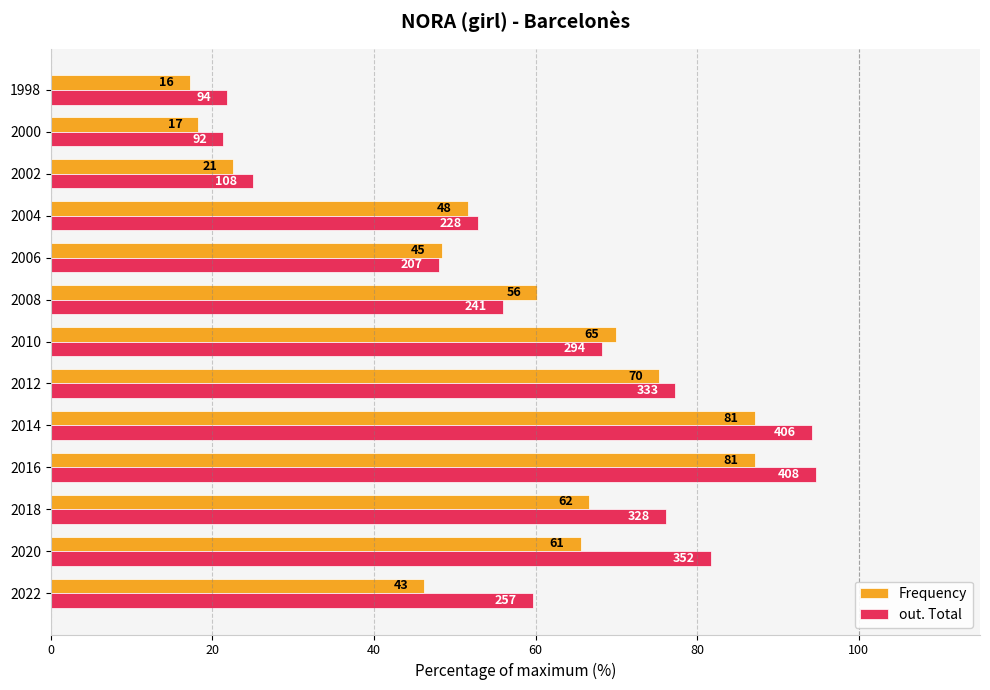

What are all the series names shown in the legend?

Frequency, out. Total